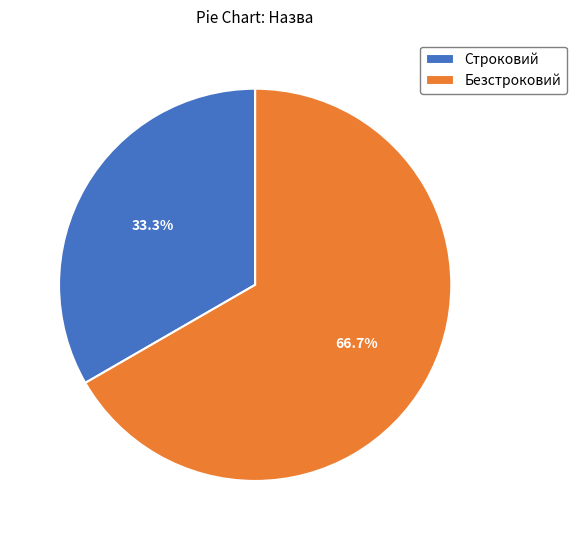

What is the majority slice?

Безстроковий